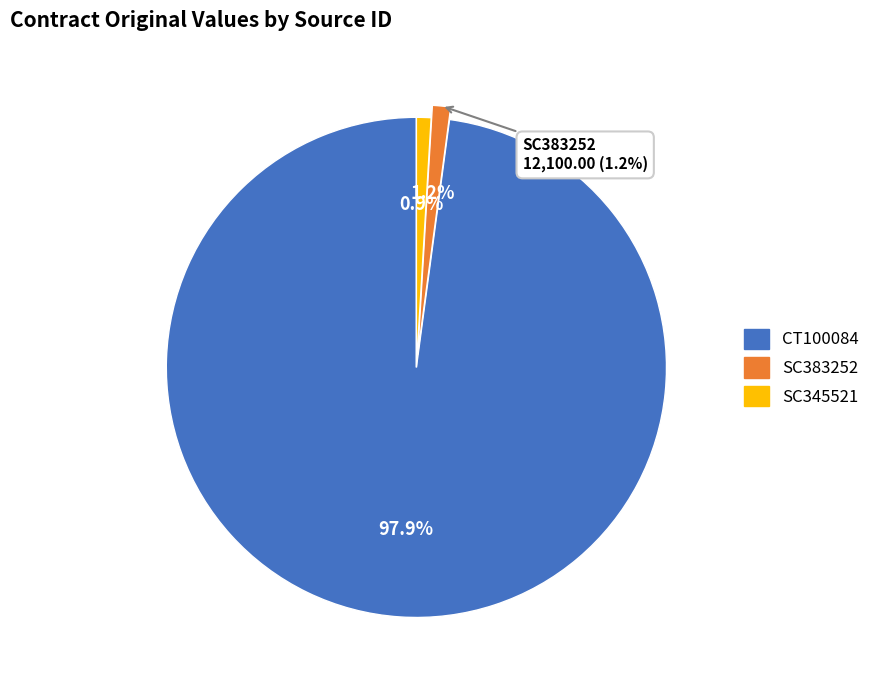

Rank the categories by value from lowest to highest.

SC345521, SC383252, CT100084